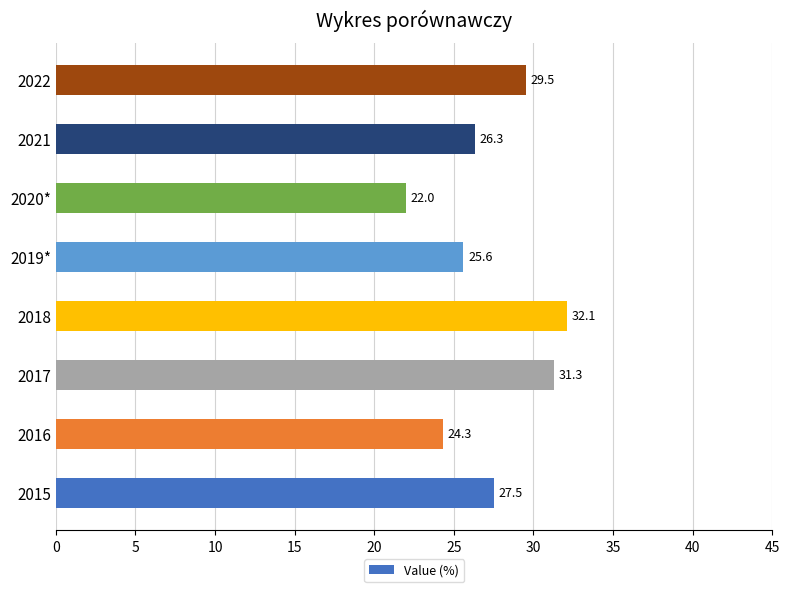

What is the average value?

27.3